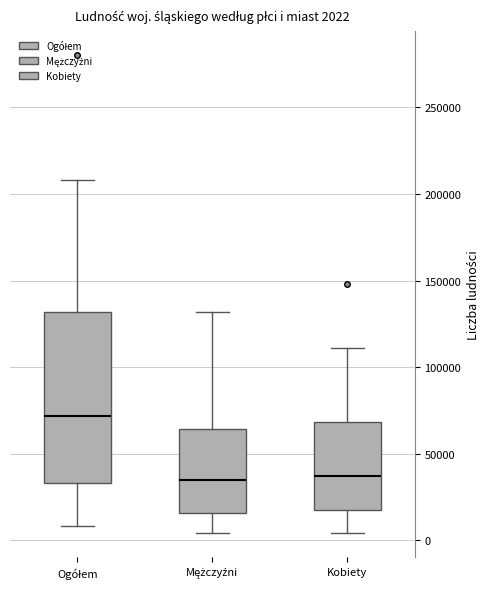

Which box is the tallest, from its lower edge to its upper edge?

Ogółem